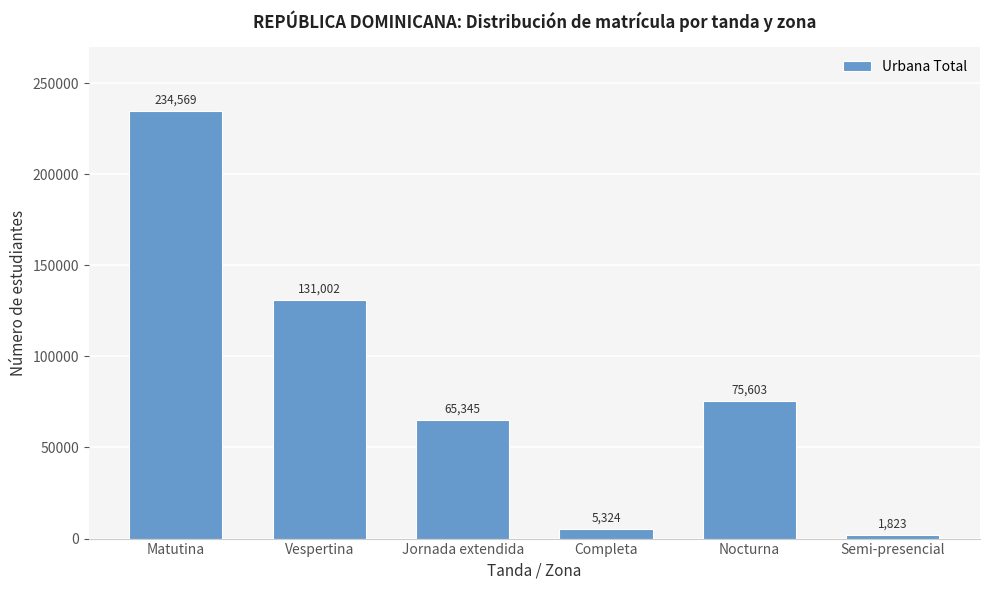

Reading left to right, extract all data points from this chart.

Matutina=234569	Vespertina=131002	Jornada extendida=65345	Completa=5324	Nocturna=75603	Semi-presencial=1823